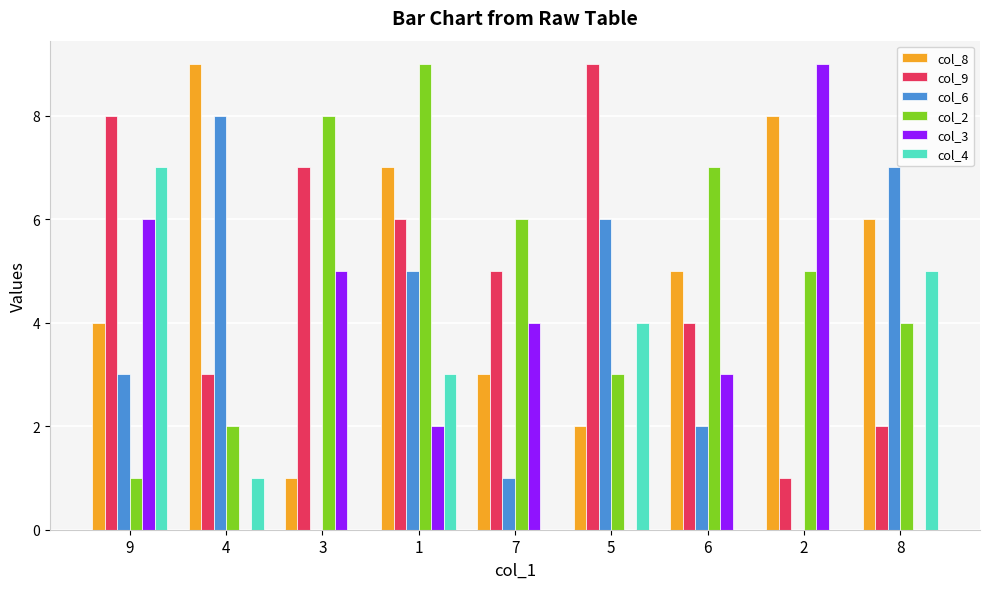

Count the number of categories in the chart.

9